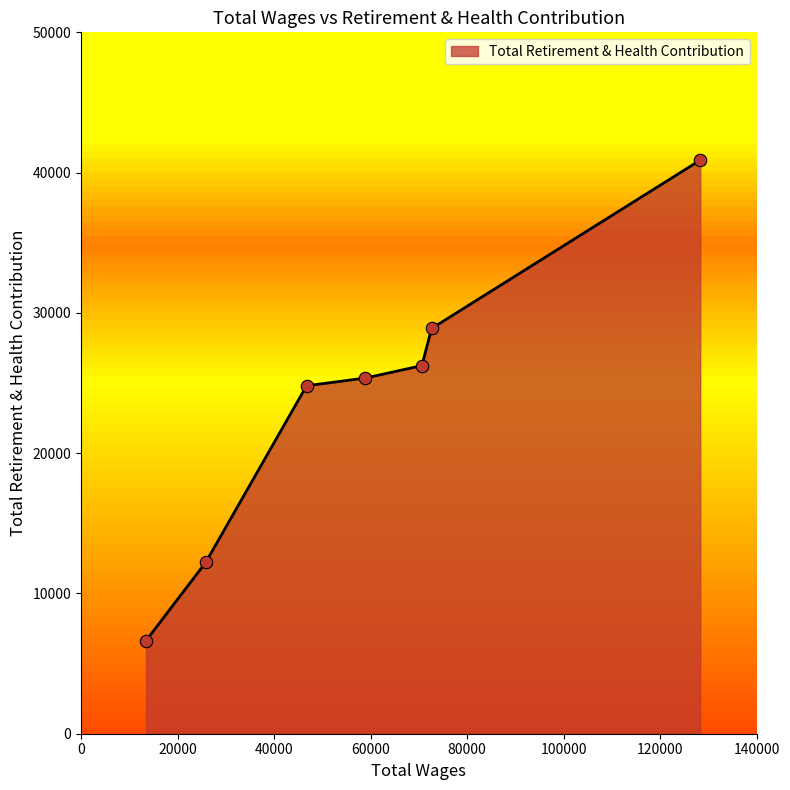

What is the sum of all values?

165025